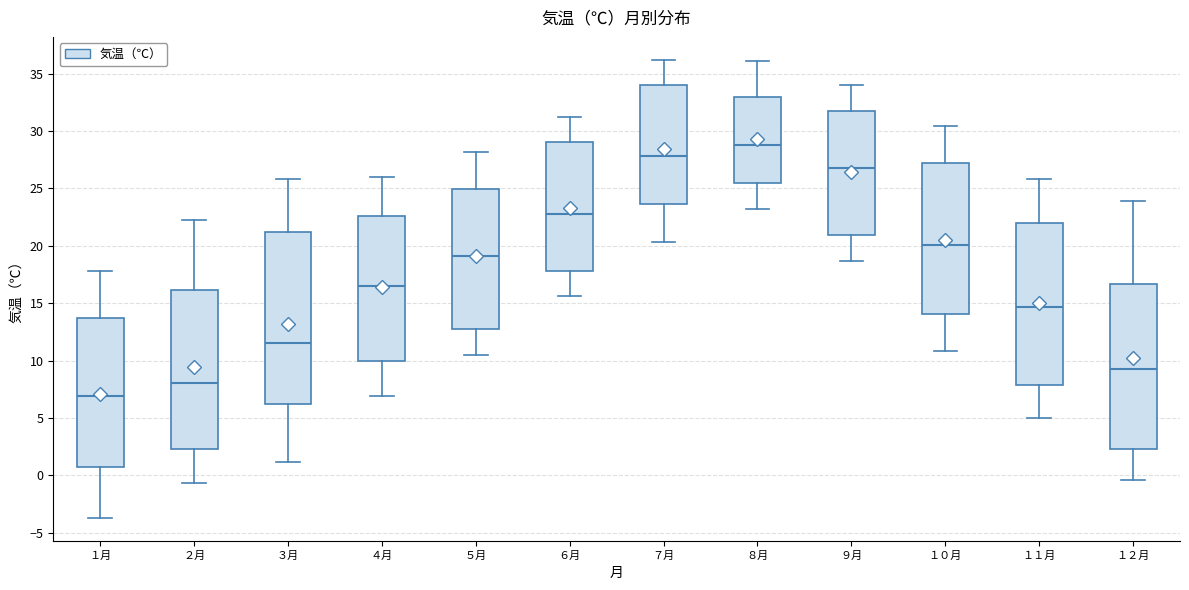

Which box's median line is the lowest?

１月